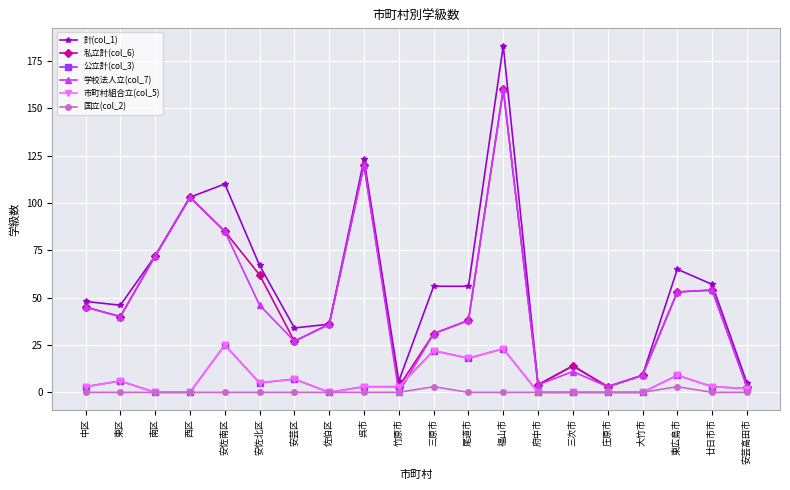

Is this an area chart (filled region under the line)?

No